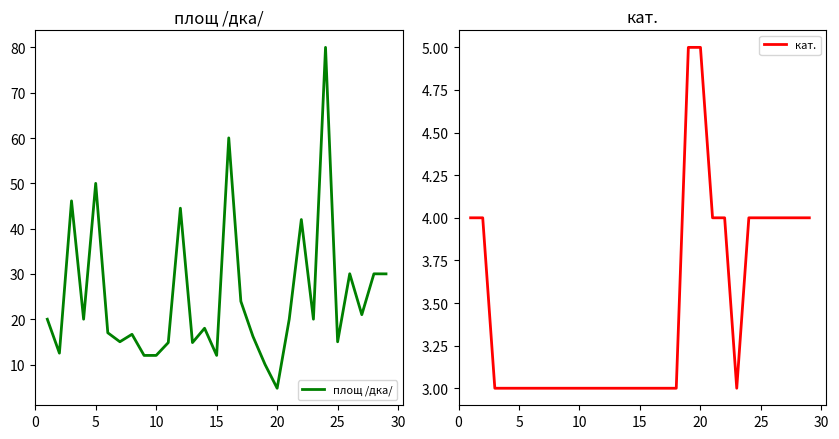

How many data points does each series have?

29